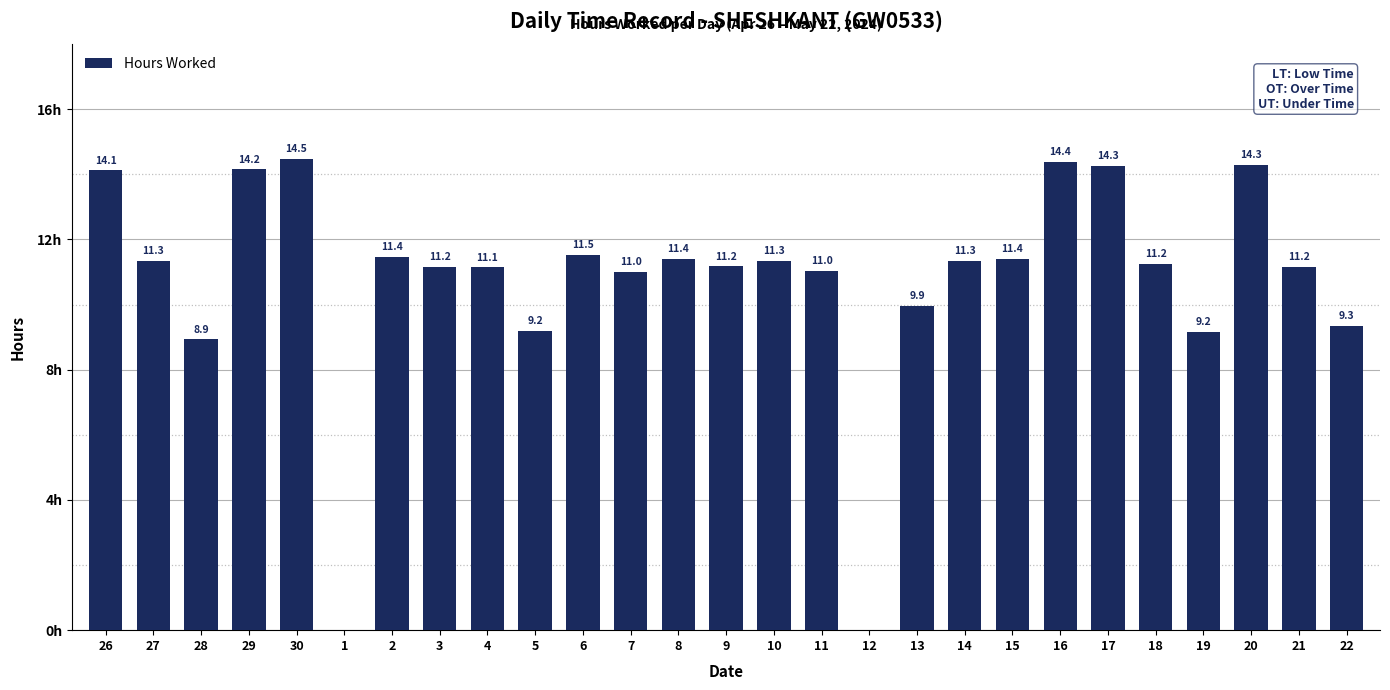

Are the bars horizontal?

No